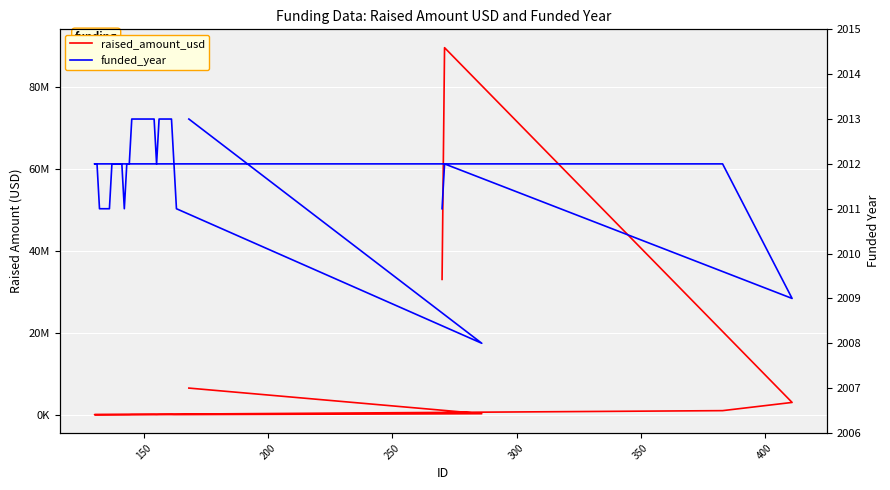

How many data points in raised_amount_usd are less than 40000?

18